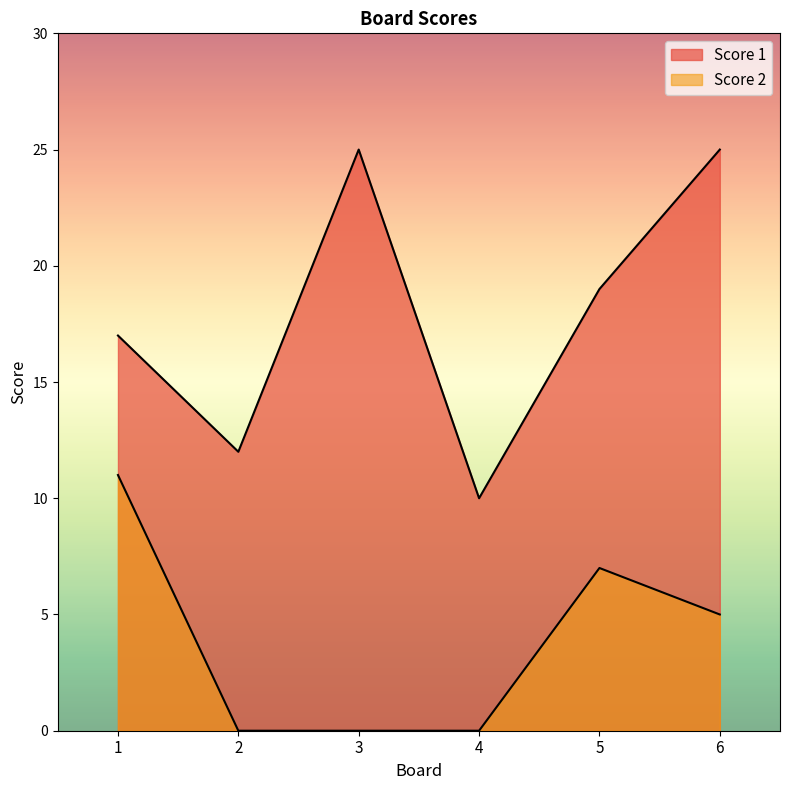

List the series in order of their peak value, highest first.

Score 1, Score 2